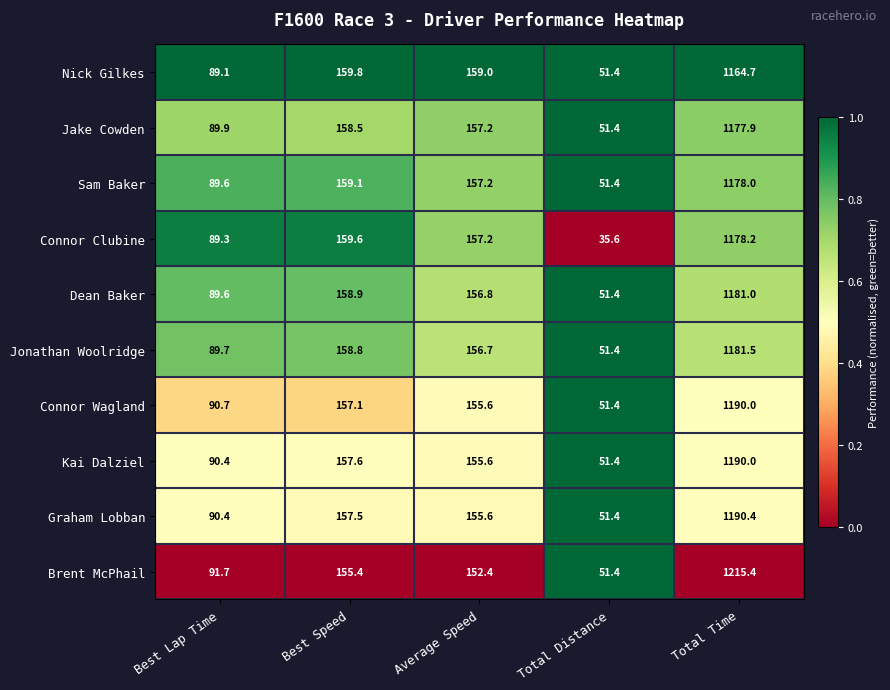

Which series changed the most between Best Speed and Total Time?

Brent McPhail